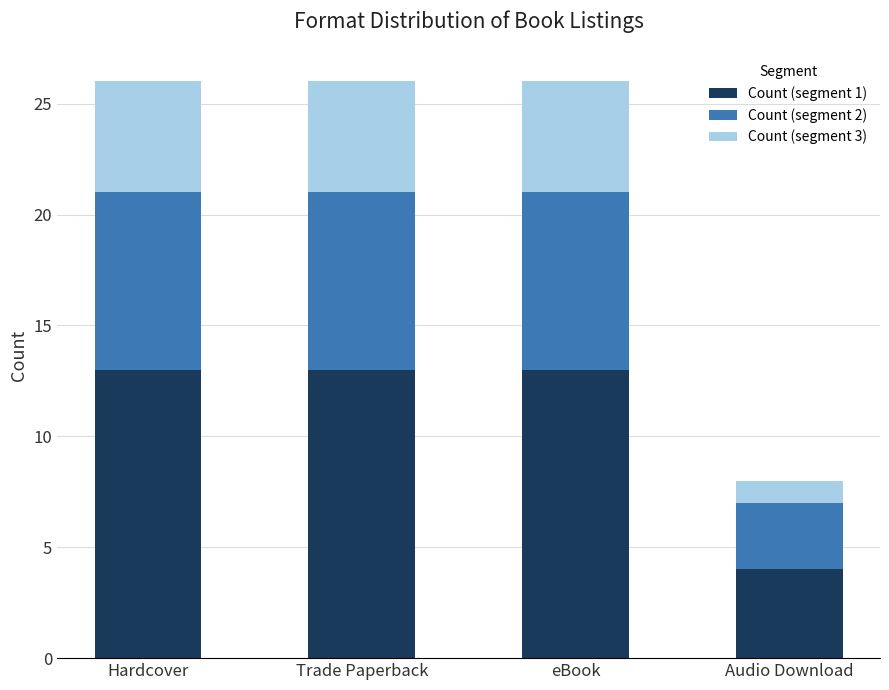

What are all the series names shown in the legend?

Count (segment 1), Count (segment 2), Count (segment 3)